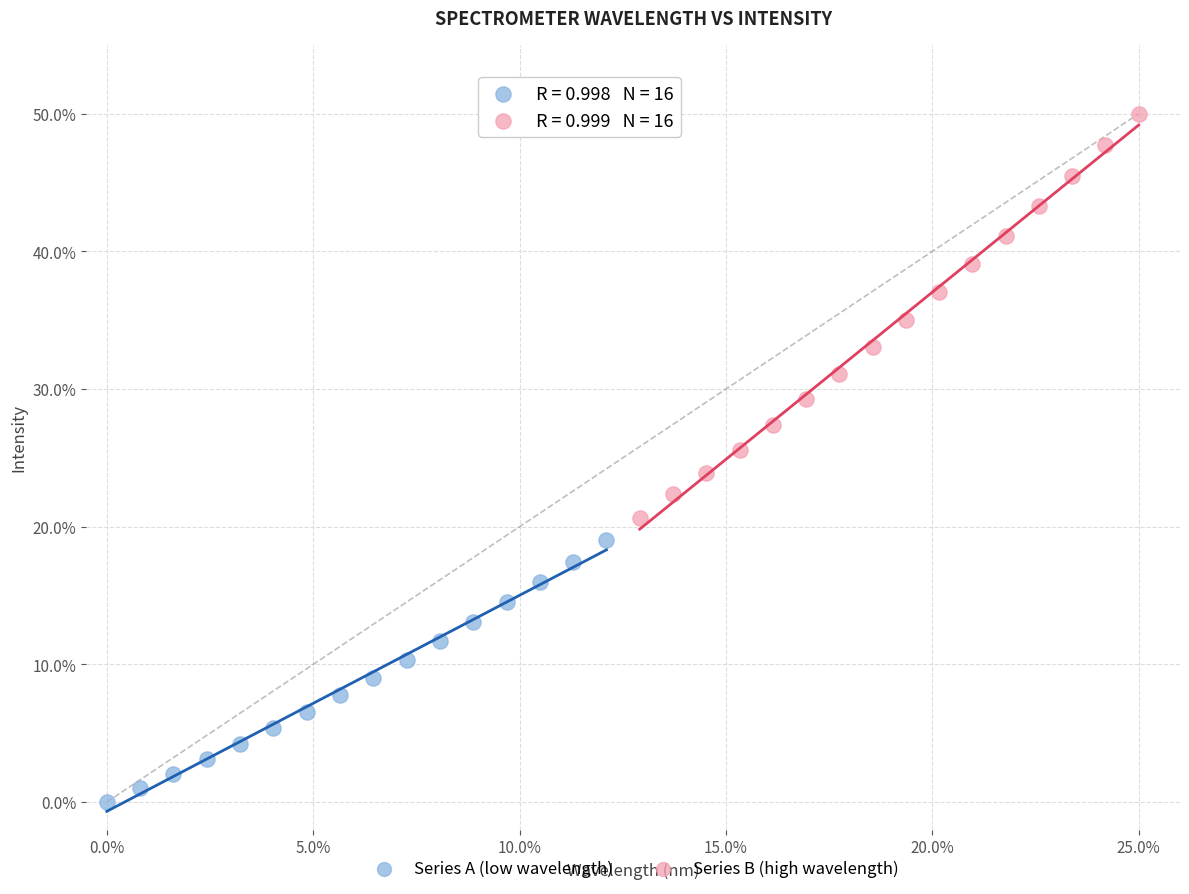

Which series has the largest Y range (max minus min)?

Series B (high wavelength)